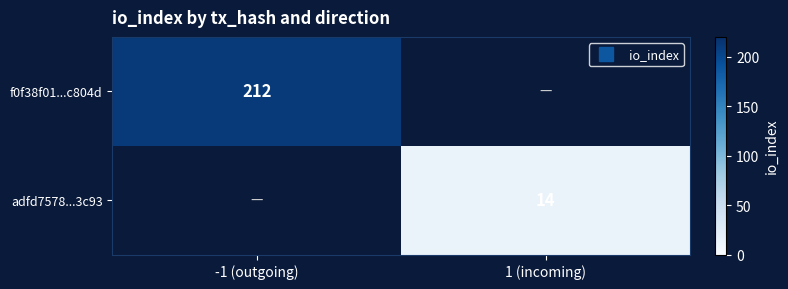

At how many categories does at least one series exceed 17?

1